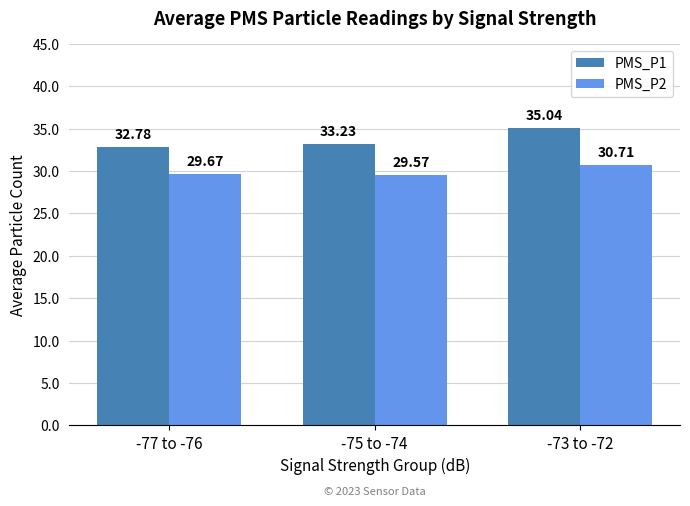

The PMS_P2 series shows 5.9 at -75 to -74. True or false?

False